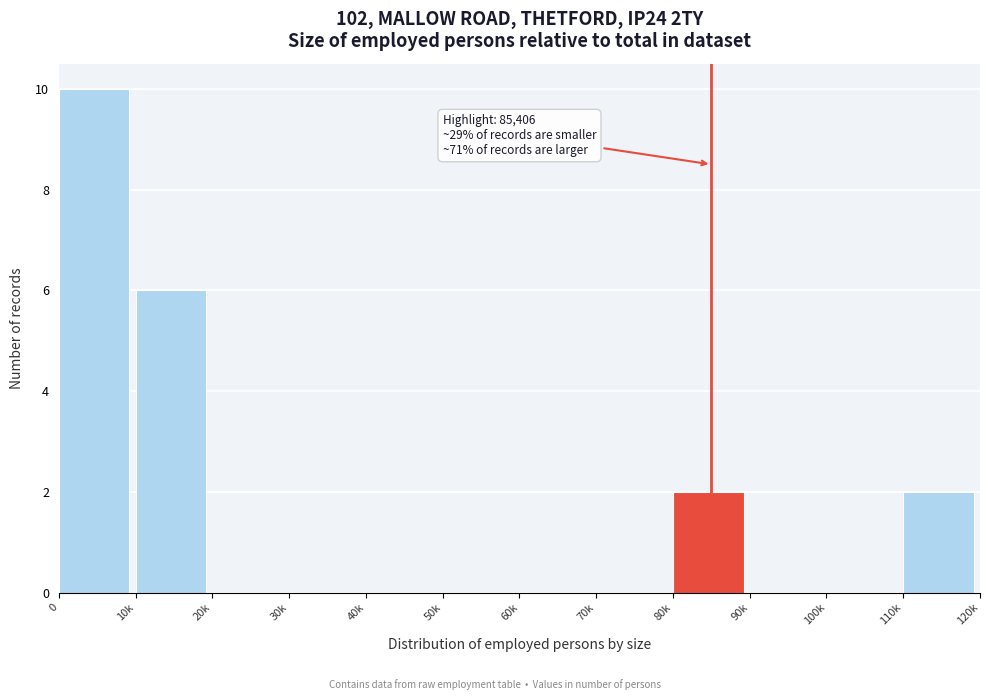

Reading left to right, what are all the values shown in this chart?

0=10	10k=6	20k=0	30k=0	40k=0	50k=0	60k=0	70k=0	80k=2	90k=0	100k=0	110k=2